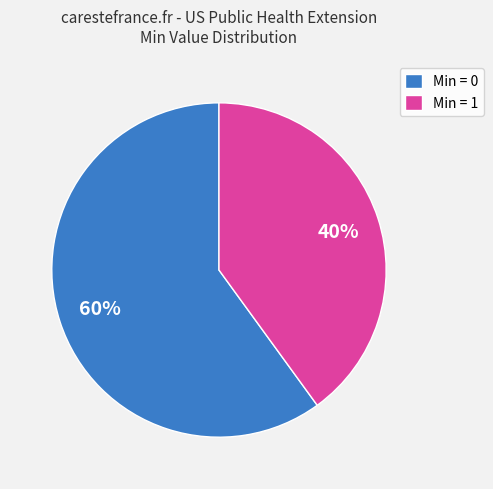

What percentage is the Min = 1 slice, to the nearest percent?

40%